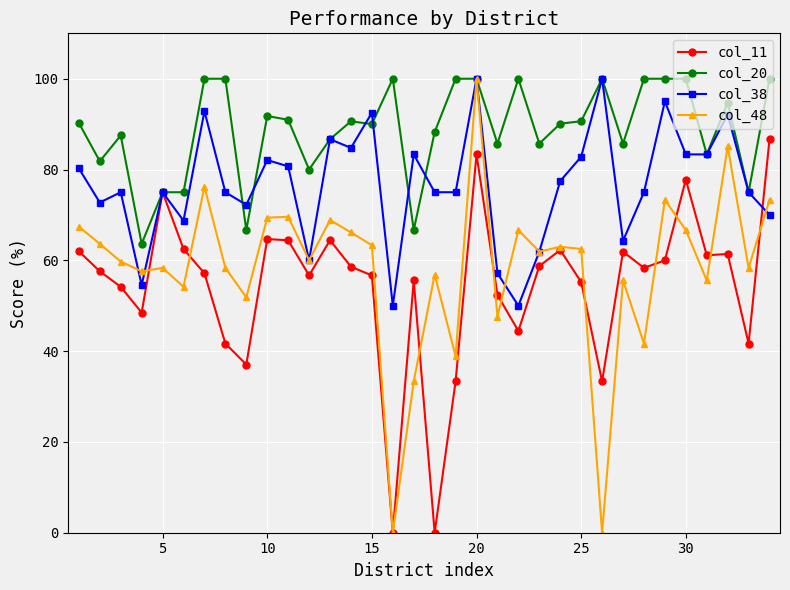

What is the value of the col_11 point at the 13th from the left?

64.4